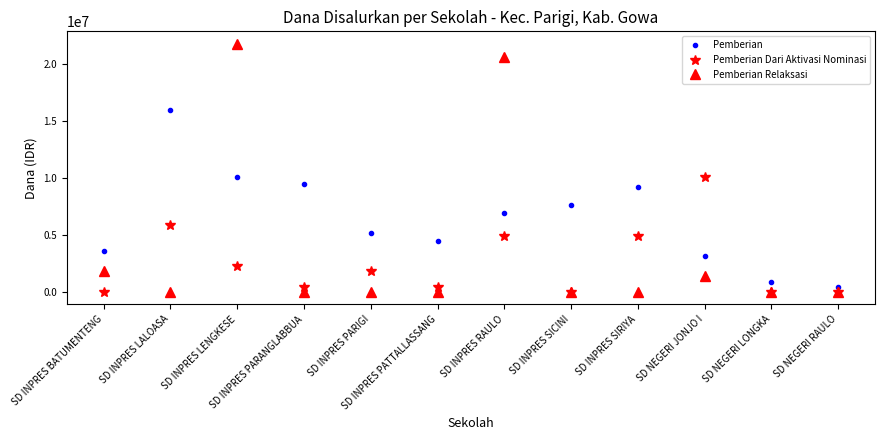

Is this an area chart (filled region under the line)?

No